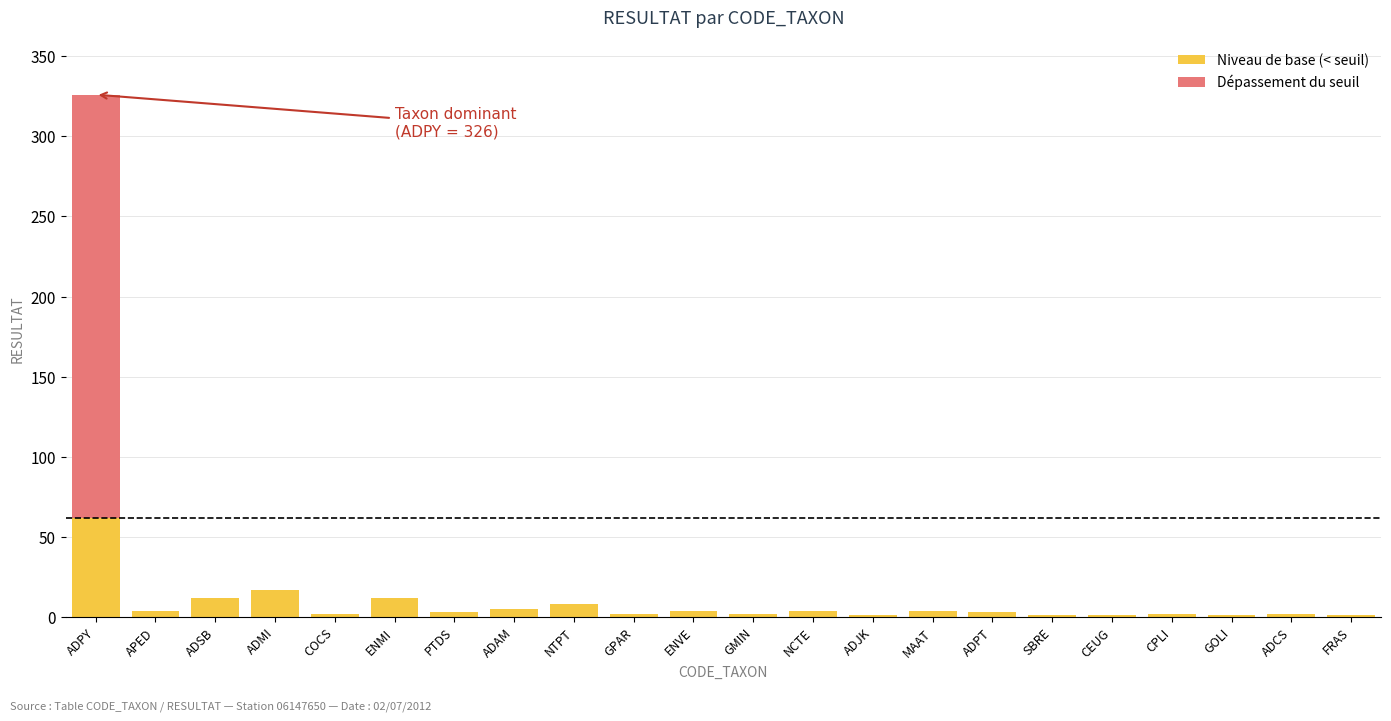

At which category is the sum across all series the highest?

ADPY